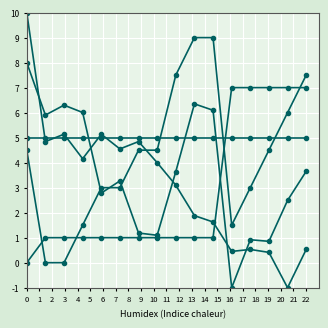

True or false: Day has a value of 1.6 at 4.

False